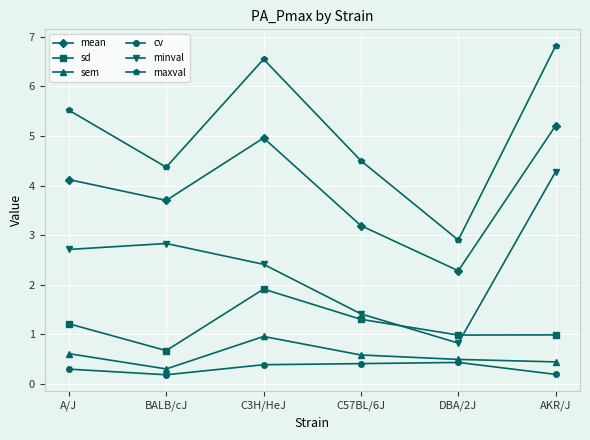

Is it true that mean equals 5.2 at AKR/J?

True